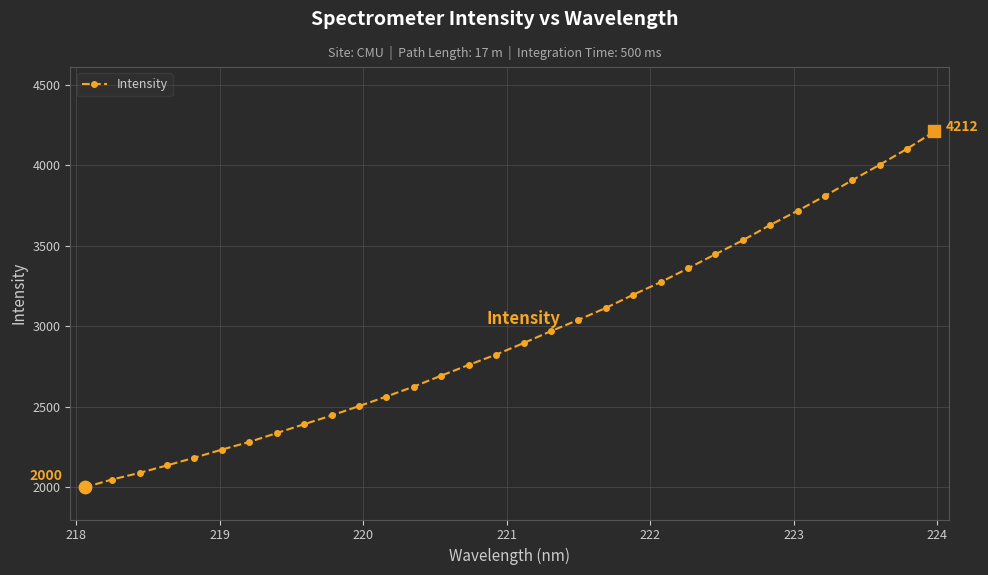

What is the difference between the second highest and second lowest values?

2055.0